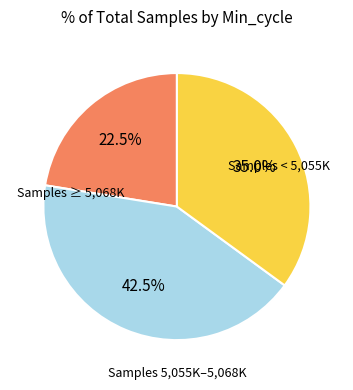

Does any single category account for the majority?

No